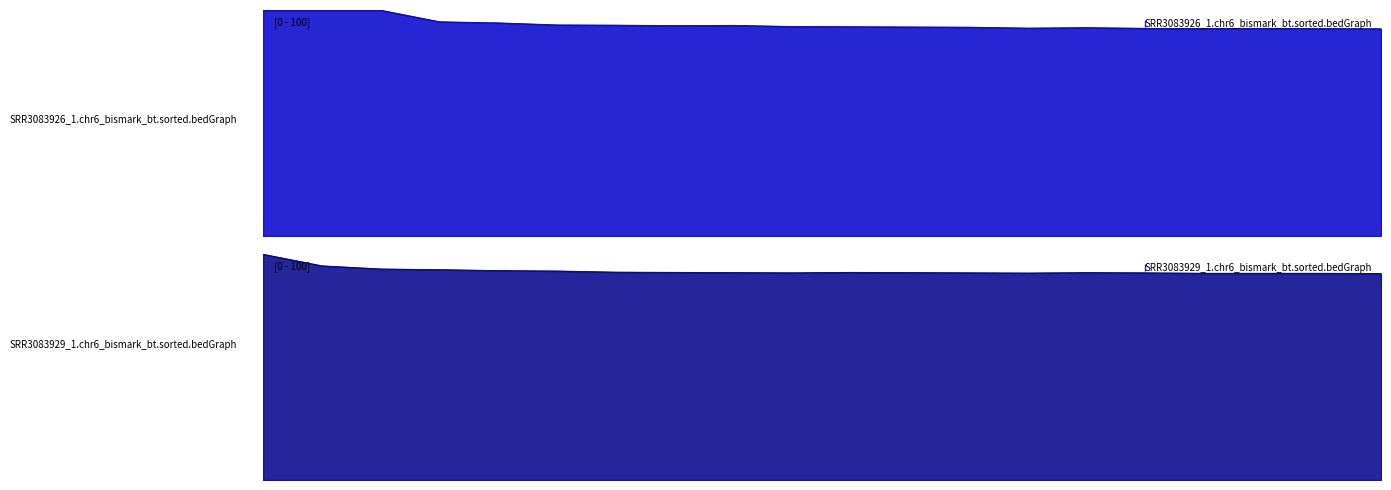

Reading left to right, list all the values displayed in this chart.

SRR3083926_1.chr6_bismark_bt.sorted.bedGraph: 2022-12-18T00:26=99.9	2022-12-18T00:29=99.9	2022-12-18T00:38=99.9	2022-12-18T00:44=94.8	2022-12-18T01:06=94.3	2022-12-18T01:45=93.4	2022-12-18T01:48=93.3	2022-12-18T01:55=93.1	2022-12-18T02:05=93.2	2022-12-18T02:29=92.7	2022-12-18T02:31=92.6	2022-12-18T02:34=92.5	2022-12-18T02:36=92.4	2022-12-18T02:43=92.0	2022-12-18T02:51=92.2	2022-12-18T02:57=91.9	2022-12-18T03:00=91.8	2022-12-18T03:08=91.9	2022-12-18T03:11=91.8	2022-12-18T03:13=91.7
SRR3083929_1.chr6_bismark_bt.sorted.bedGraph: 2022-12-18T00:26=99.9	2022-12-18T00:29=94.8	2022-12-18T00:38=93.4	2022-12-18T00:44=93.1	2022-12-18T01:06=92.7	2022-12-18T01:45=92.5	2022-12-18T01:48=92.0	2022-12-18T01:55=91.9	2022-12-18T02:05=91.8	2022-12-18T02:29=91.7	2022-12-18T02:31=91.9	2022-12-18T02:34=91.8	2022-12-18T02:36=91.7	2022-12-18T02:43=91.6	2022-12-18T02:51=91.8	2022-12-18T02:57=91.7	2022-12-18T03:00=91.5	2022-12-18T03:08=91.5	2022-12-18T03:11=91.5	2022-12-18T03:13=91.4